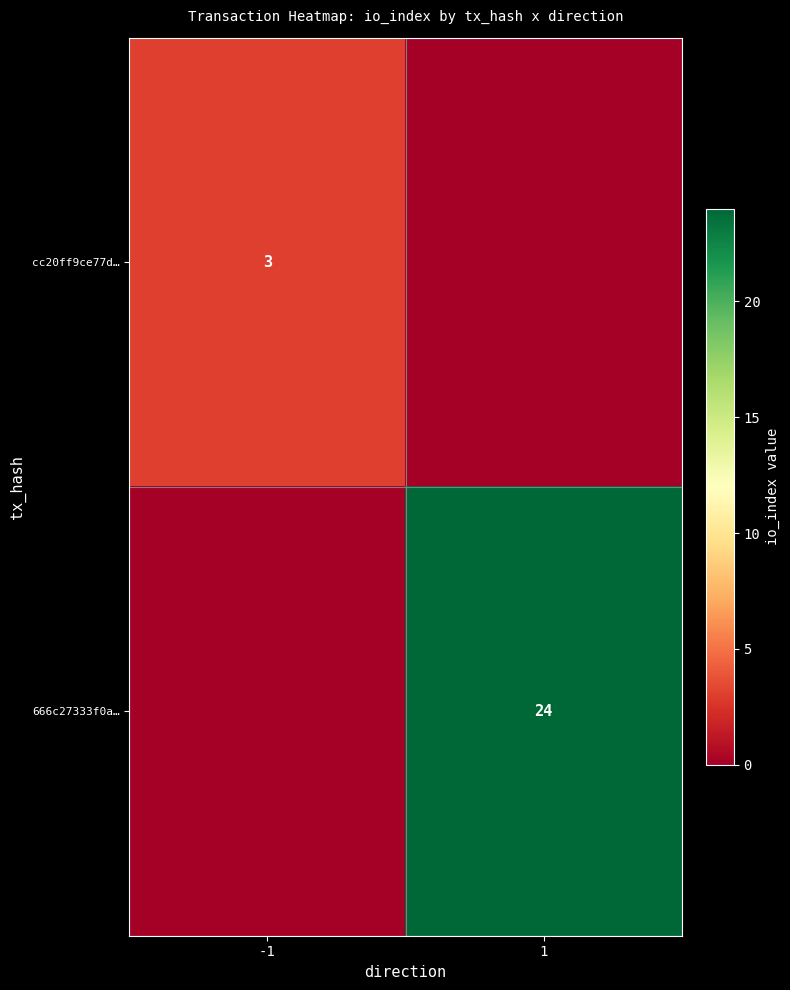

True or false: cc20ff9ce77d… has a value of 1 at -1.

False